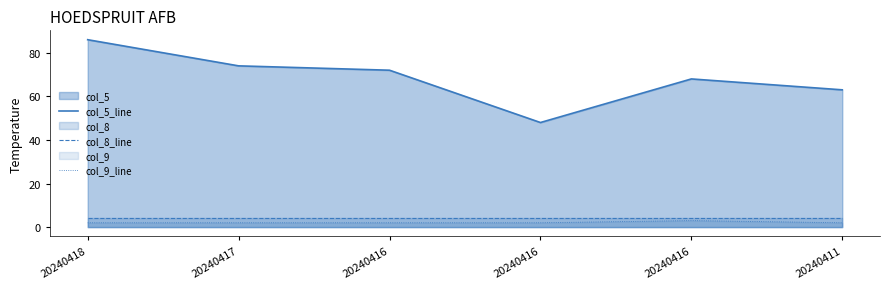

Where does the col_5_line series first go above 72?

20240418